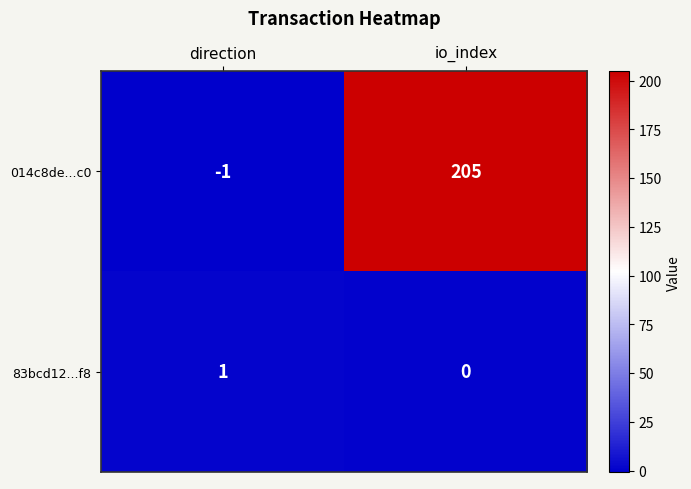

The value of 83bcd12...f8 at io_index is 0. True or false?

True